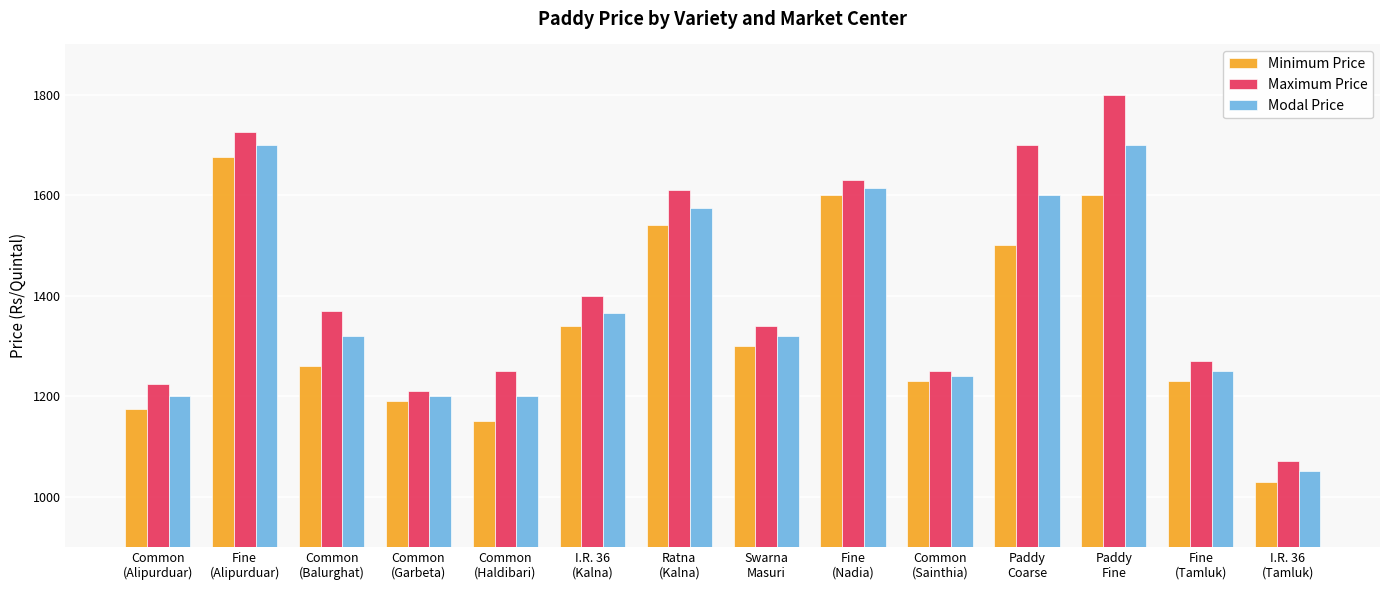

Where does the Minimum Price series first go above 1300?

Fine
(Alipurduar)